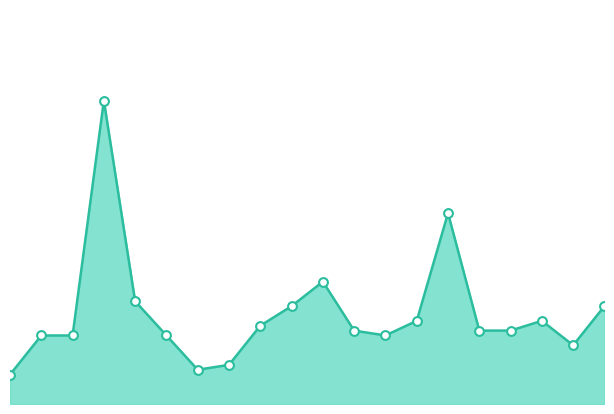

Does the chart have visible grid lines?

No